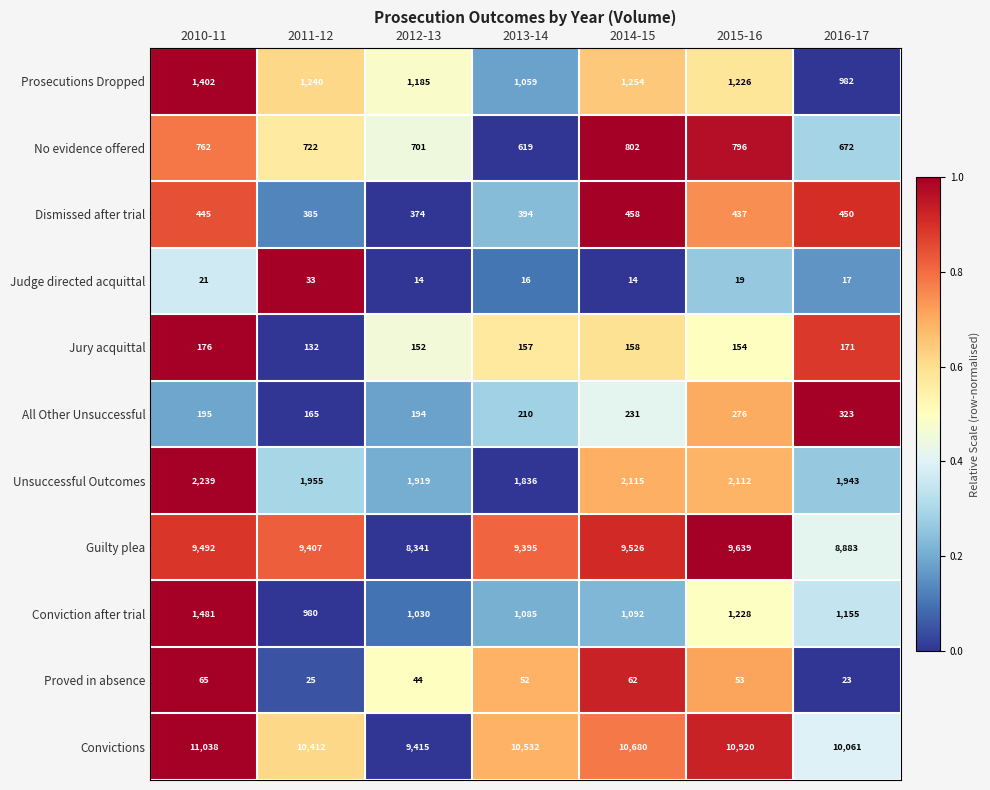

True or false: Proved in absence has a value of 104 at 2010-11.

False